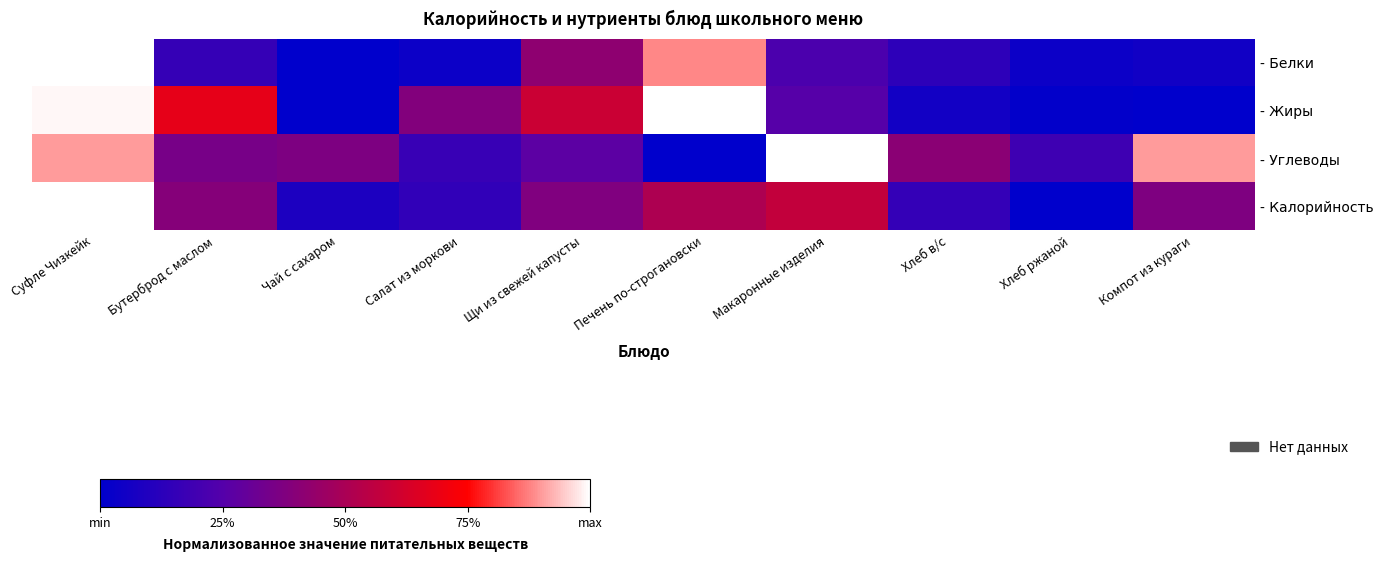

Which series has the largest total across all categories?

- Углеводы